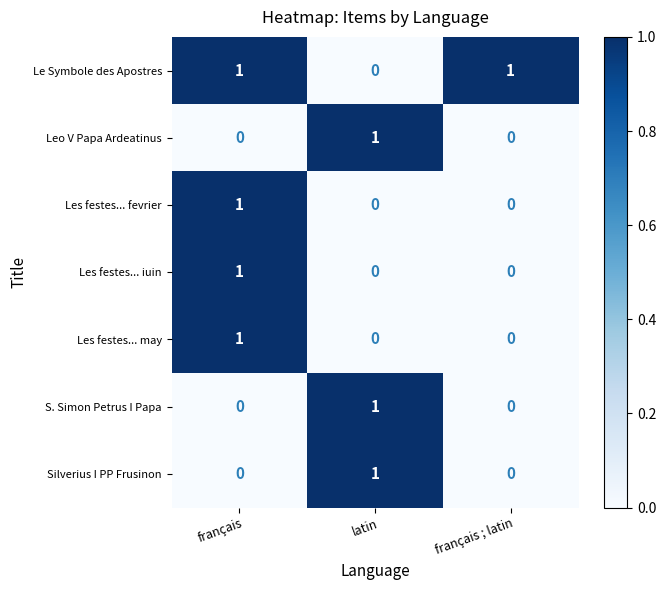

Which category has the highest value in the Leo V Papa Ardeatinus series?

latin